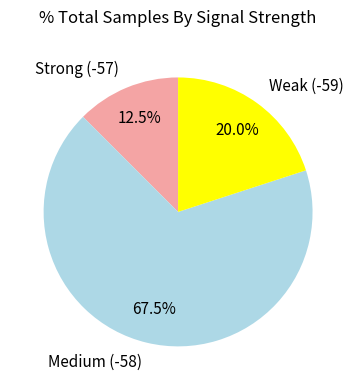

What is the smallest slice in the pie chart?

Strong (-57)